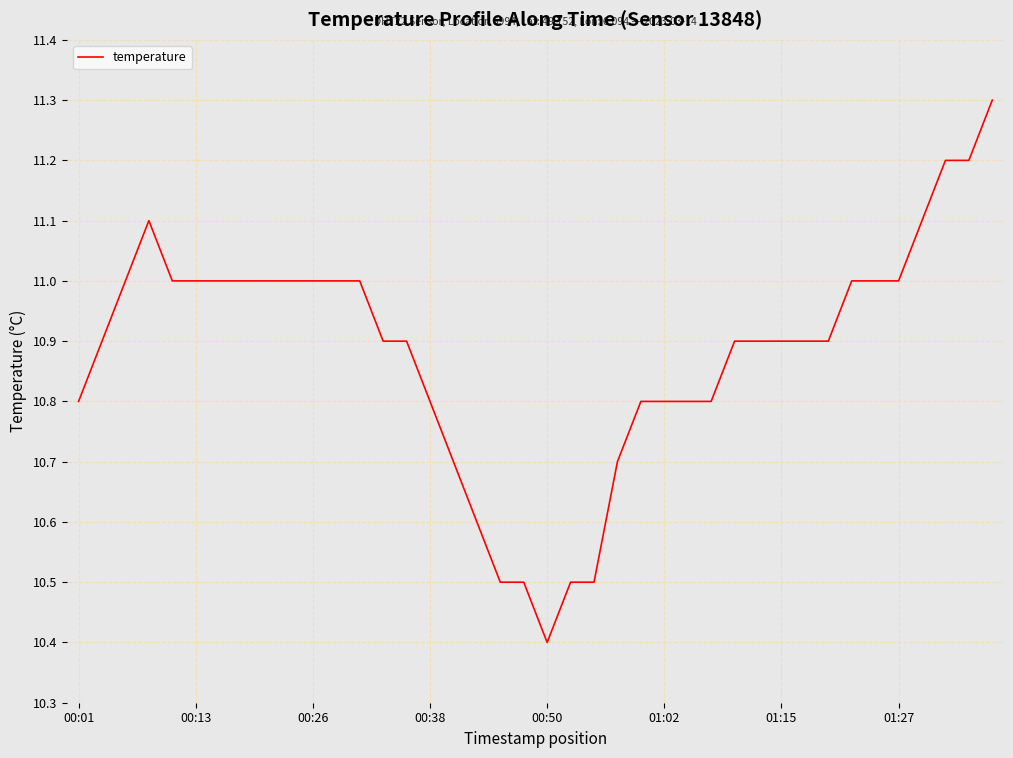

What is the maximum value shown in the chart?

11.3